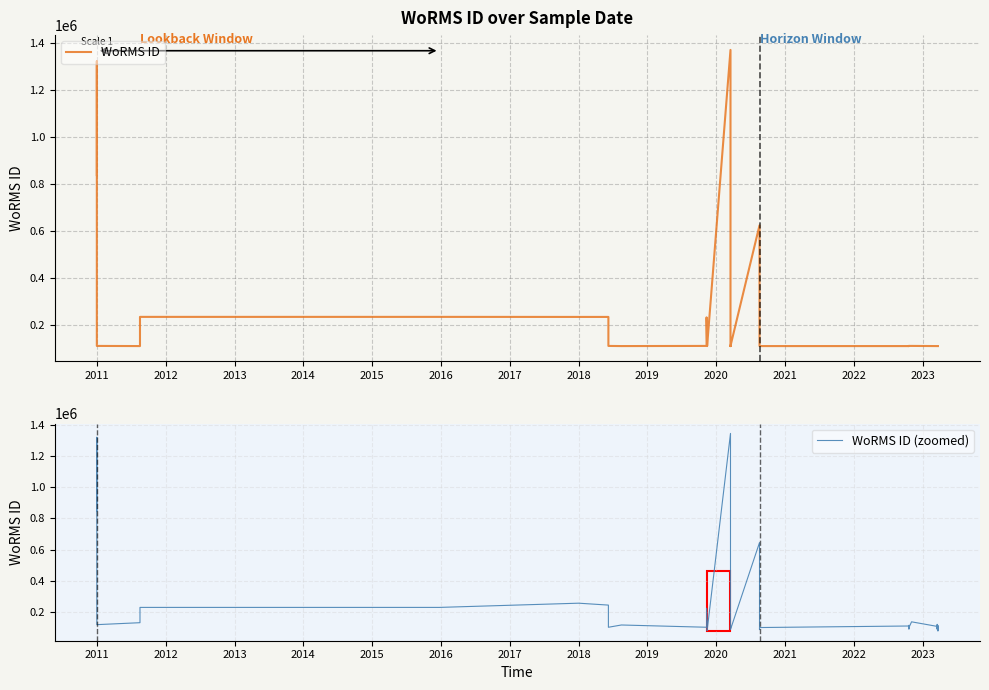

How many lines are shown in the chart?

2